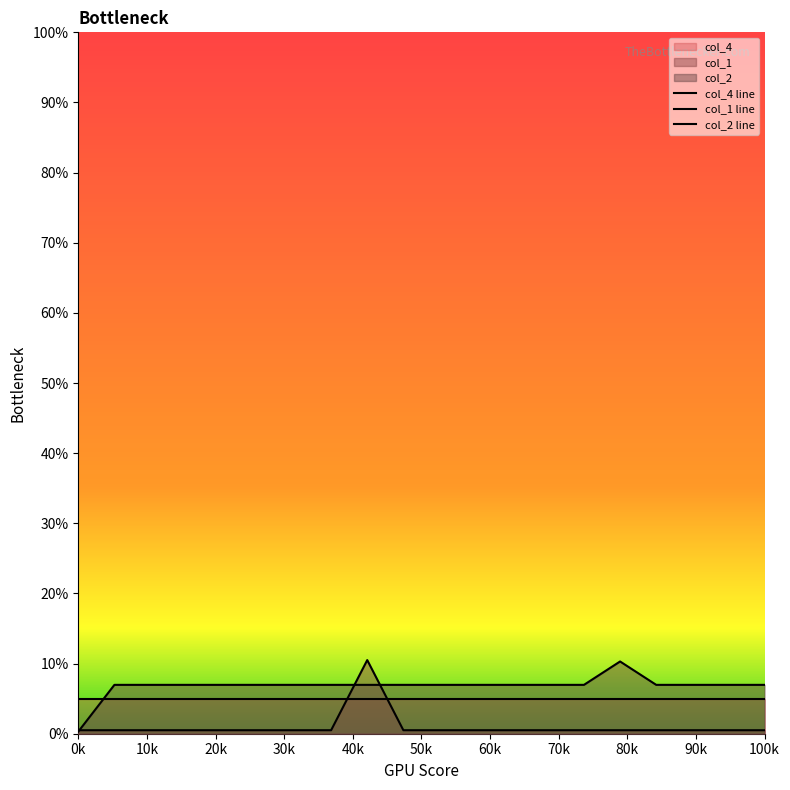

Between 1 and 1, which is larger?

1